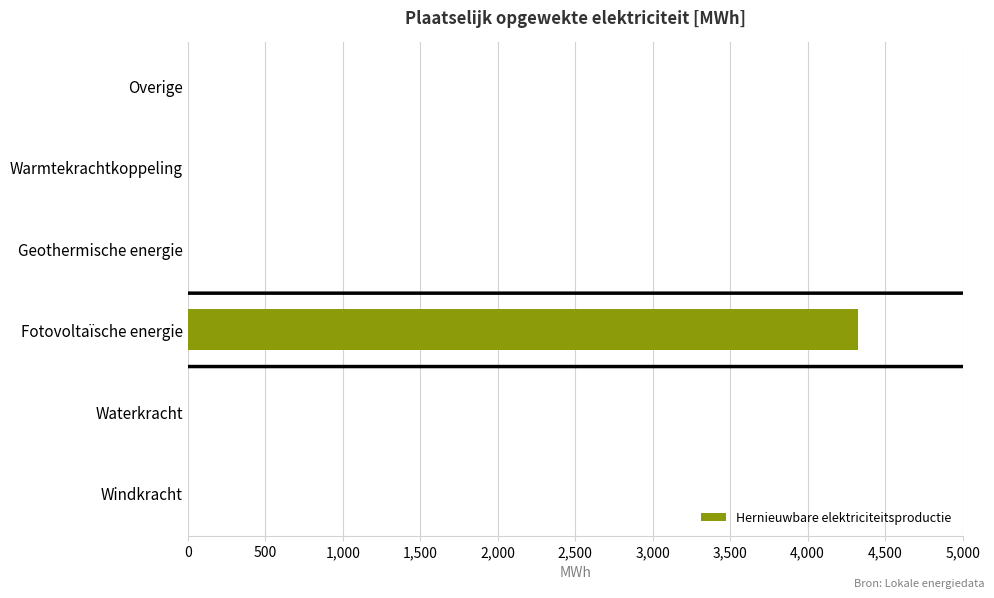

The value at Overige is 2883.7. True or false?

False